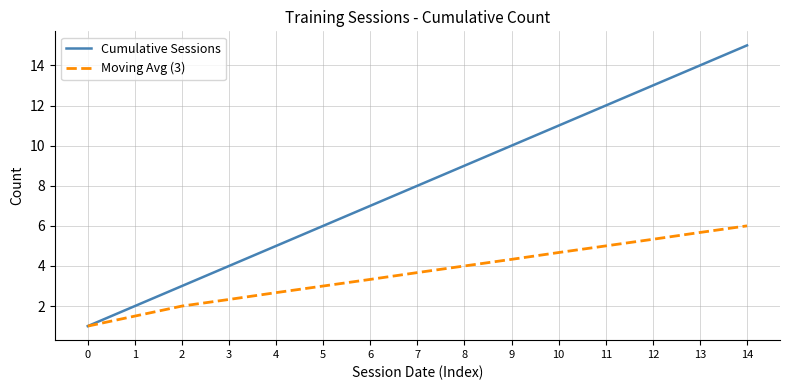

True or false: Moving Avg (3) has more than 1 interior local peaks.

False